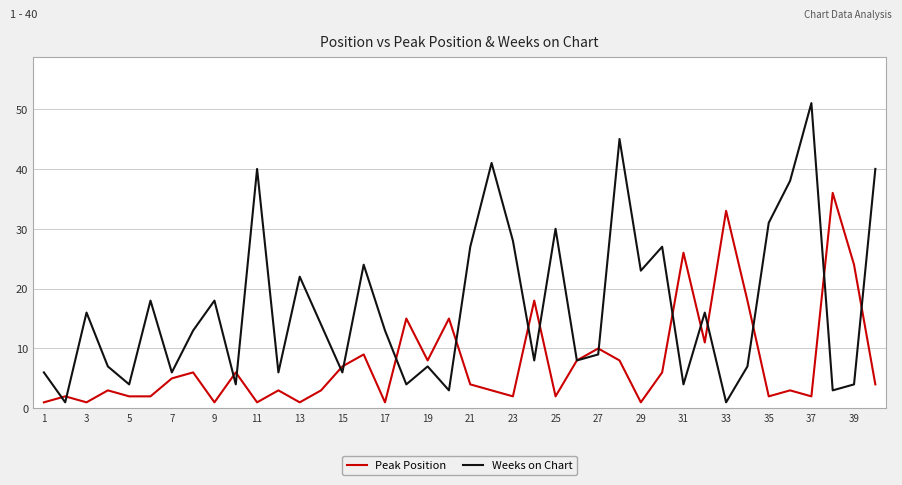

Reading left to right, list all the values displayed in this chart.

Peak Position: 1	2	1	3	2	2	5	6	1	6	1	3	1	3	7	9	1	15	8	15	4	3	2	18	2	8	10	8	1	6	26	11	33	18	2	3	2	36	24	4
Weeks on Chart: 6	1	16	7	4	18	6	13	18	4	40	6	22	14	6	24	13	4	7	3	27	41	28	8	30	8	9	45	23	27	4	16	1	7	31	38	51	3	4	40